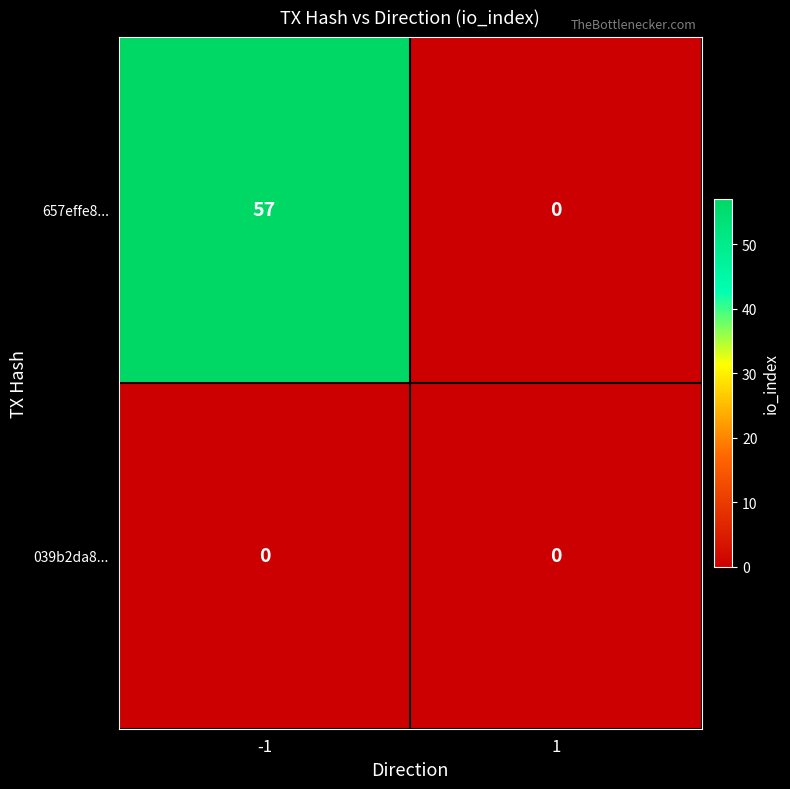

Rank the series by their maximum value, from lowest to highest.

039b2da8..., 657effe8...